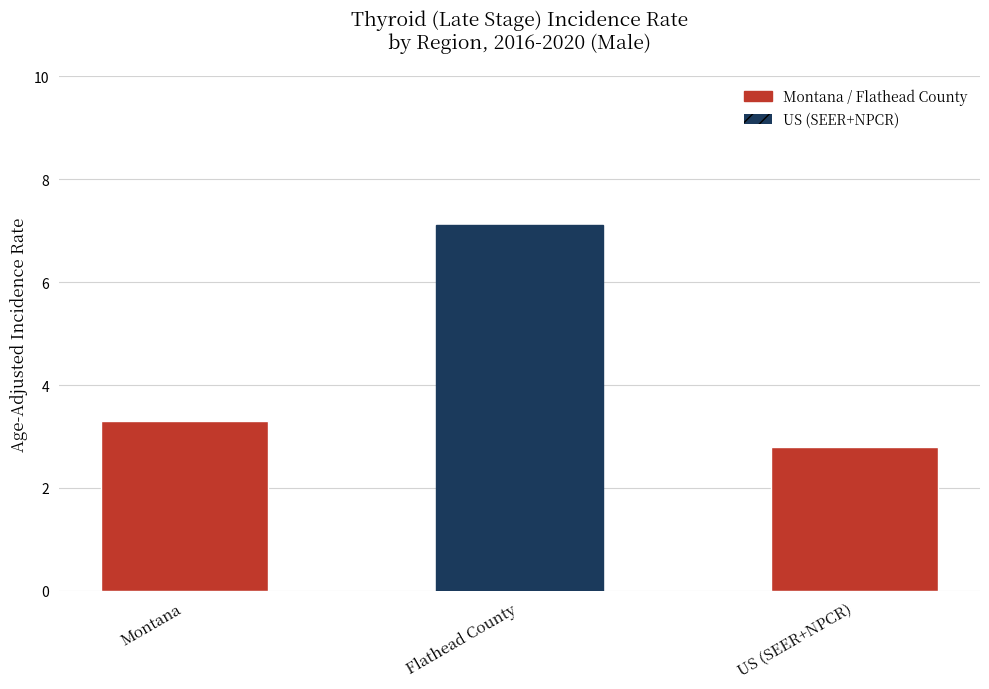

What is the maximum value shown in the chart?

7.1